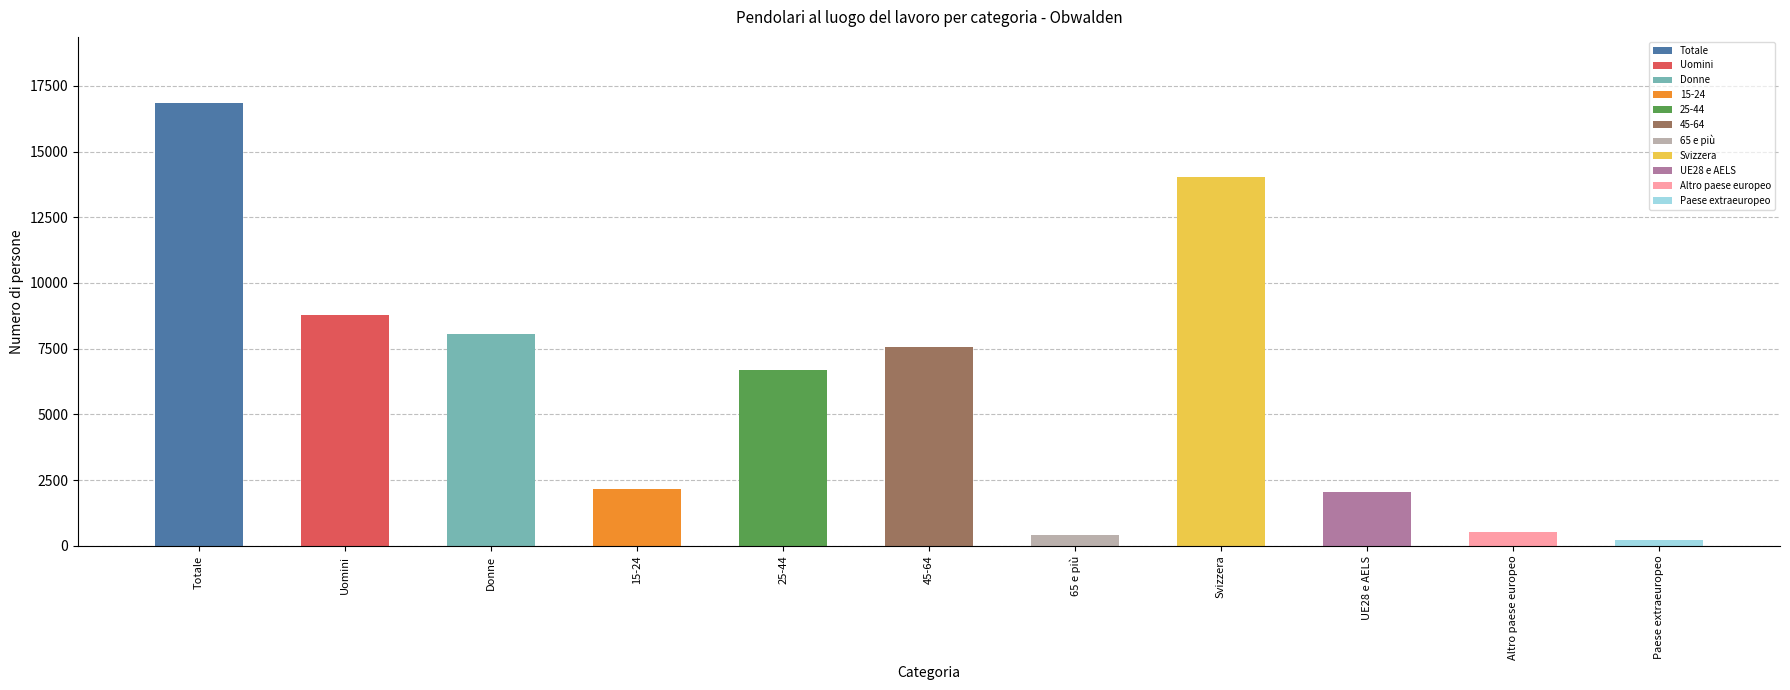

What is the greatest value displayed?

16833.7